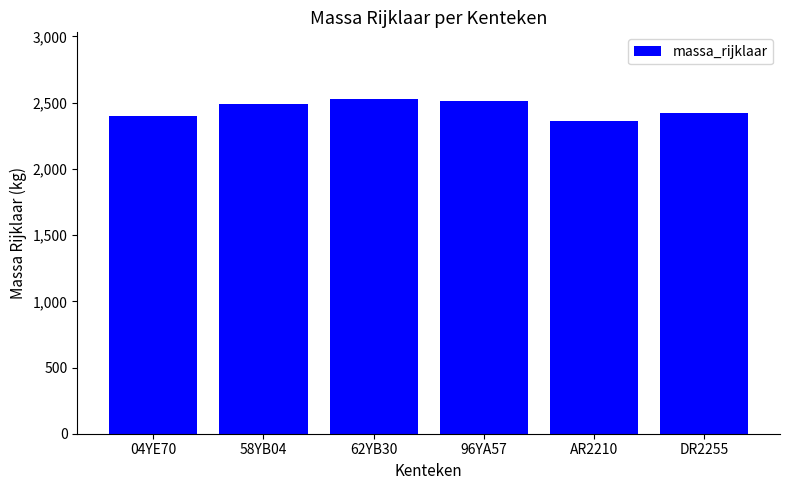

Which label corresponds to the smallest value in the chart?

AR2210